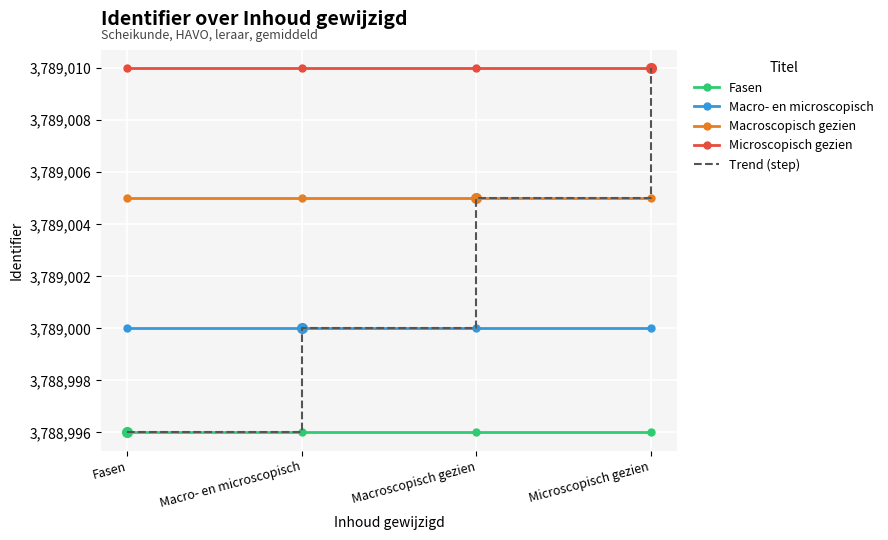

True or false: Fasen and Macroscopisch gezien cross at least once.

False